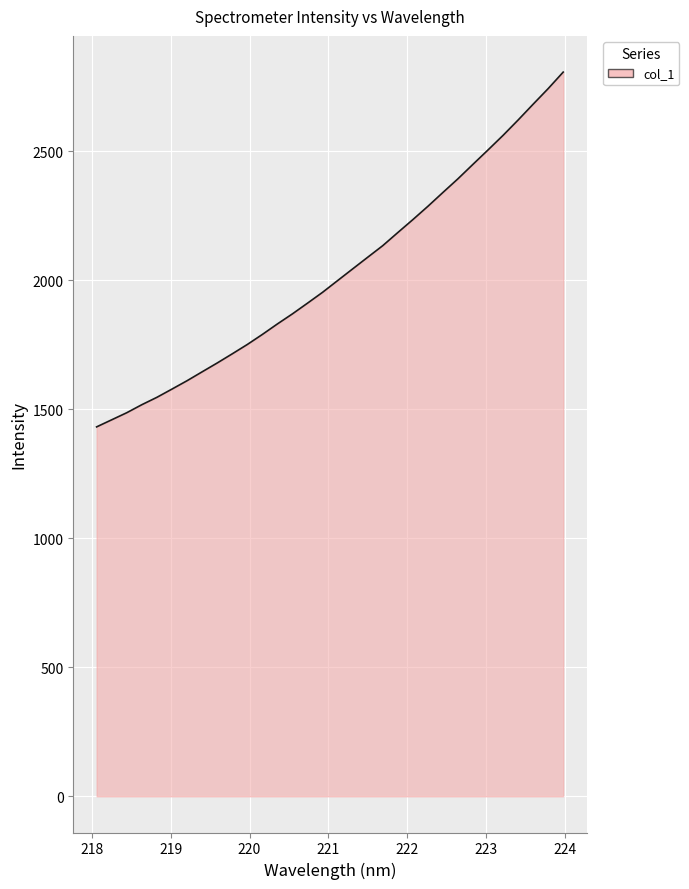

What is the greatest value displayed?

2806.9